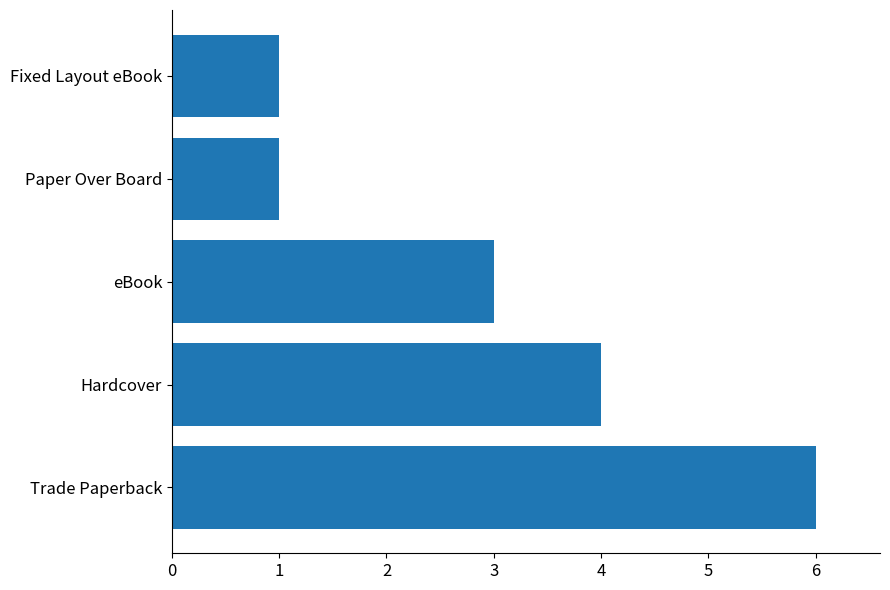

What is the difference between the second highest and minimum values?

3